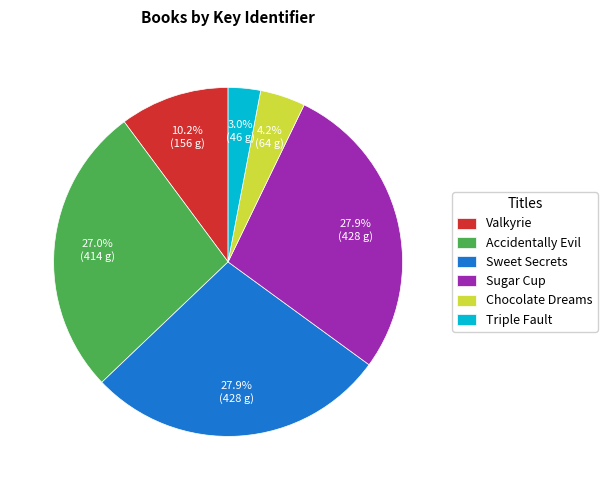

How many segments does this pie chart have?

6